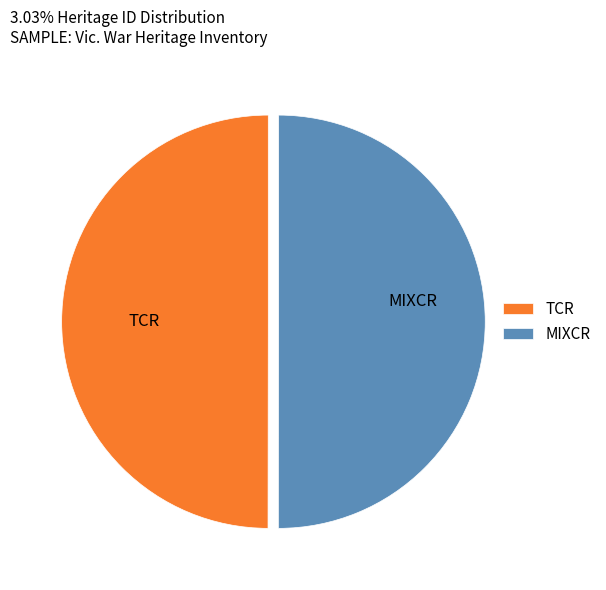

How many slices are in this pie chart?

2